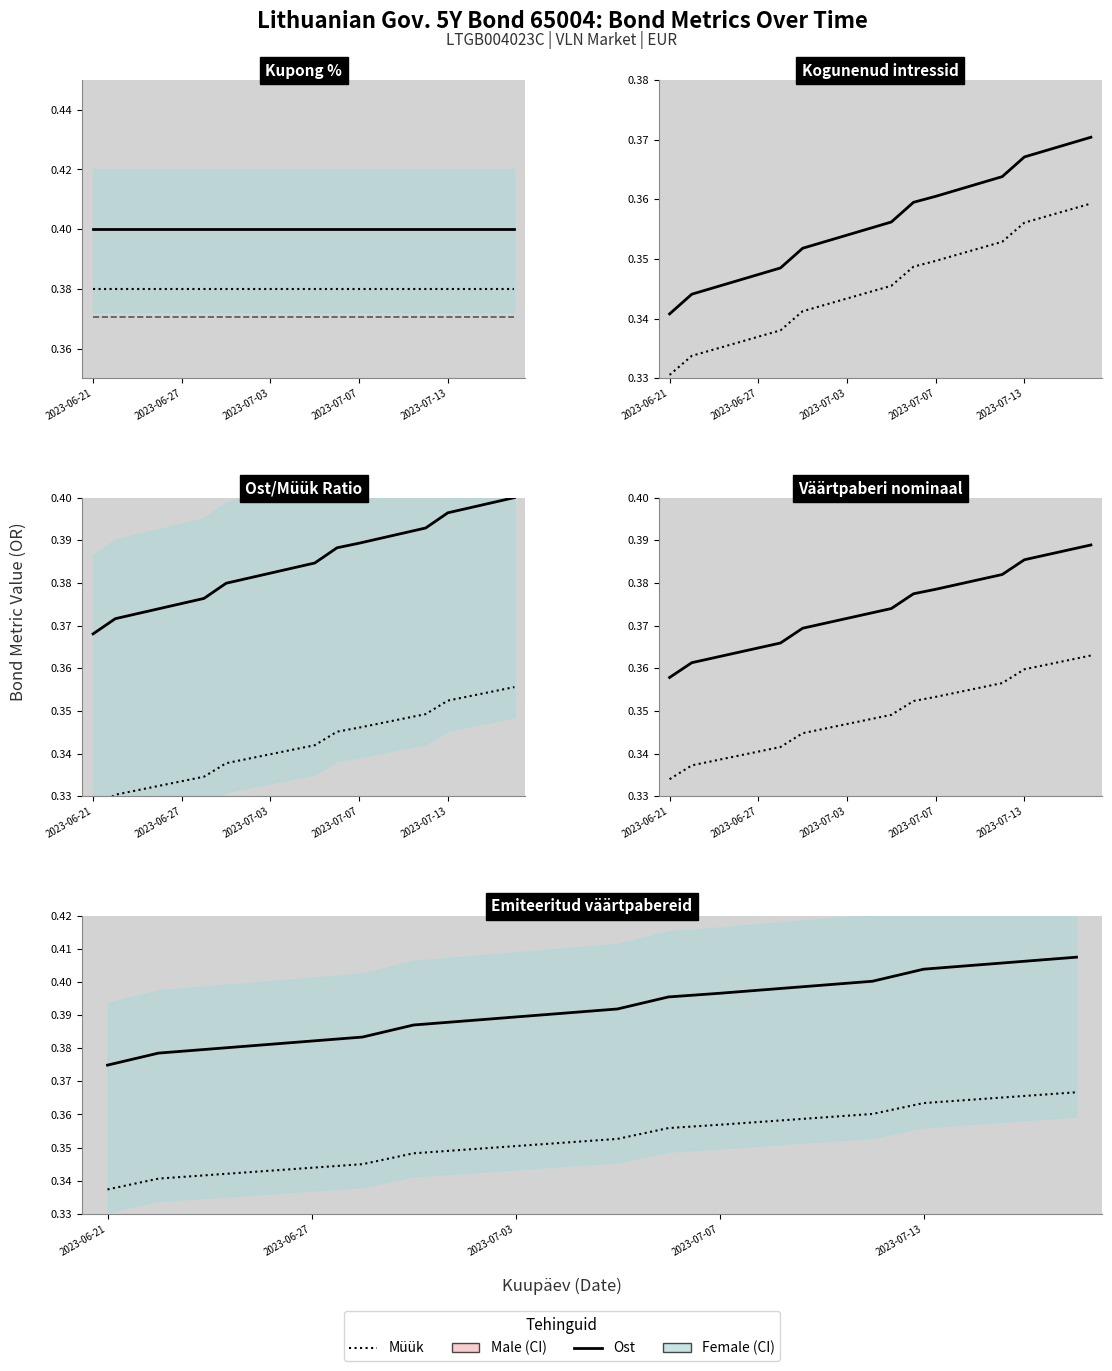

What is the total value across all series at 14?

0.8